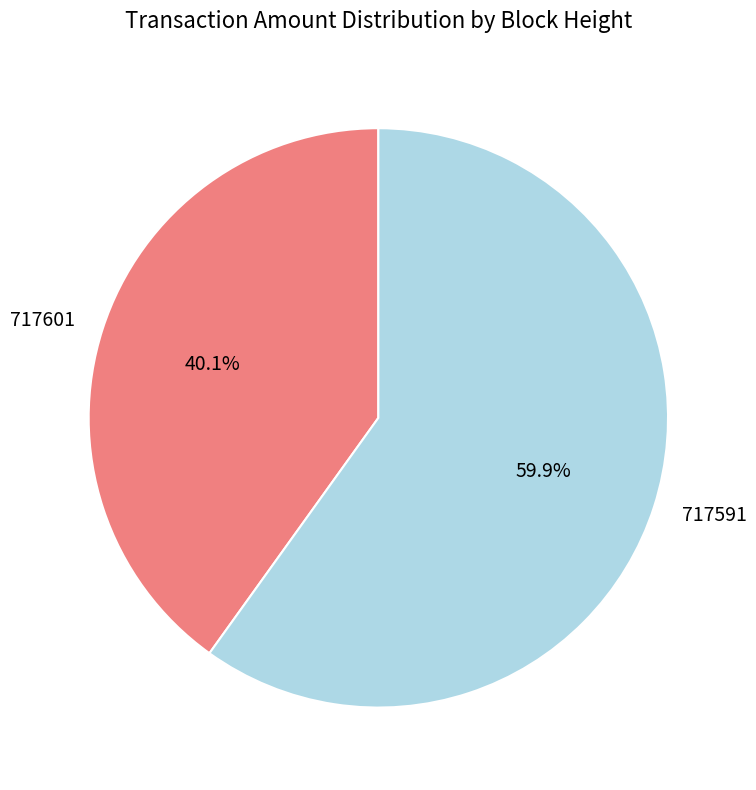

Rank the categories by value from lowest to highest.

717601, 717591